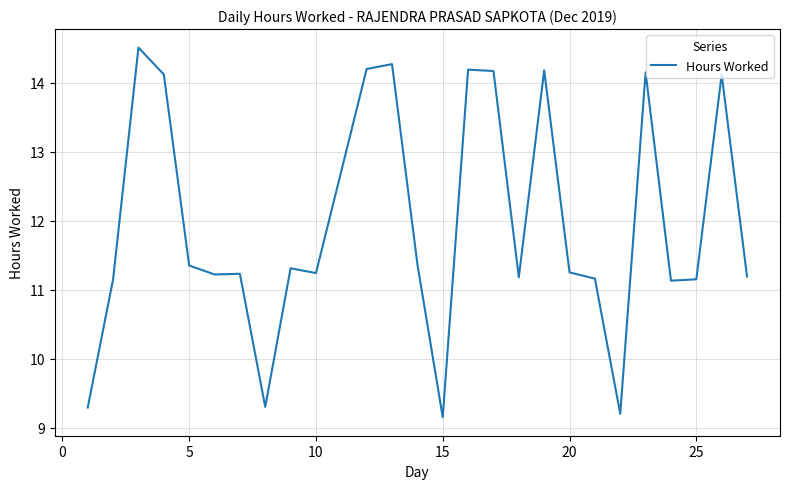

What is the difference between the maximum and minimum values?

5.4